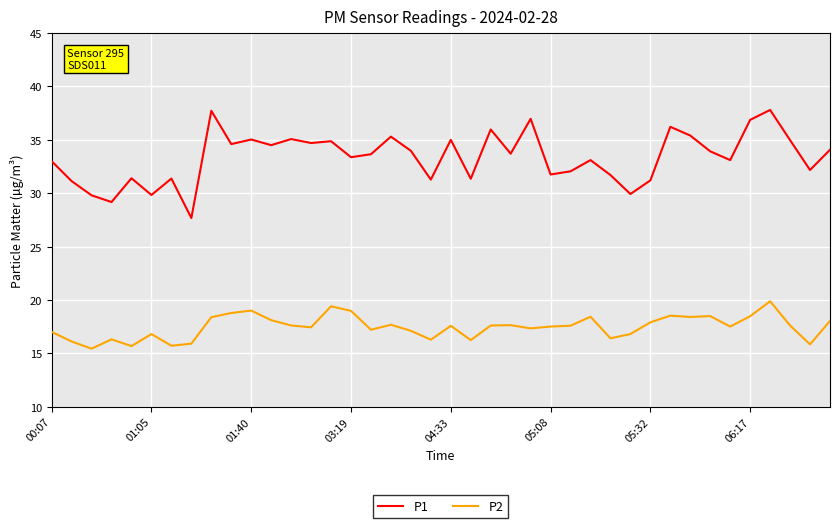

True or false: P1 and P2 intersect in this chart.

False